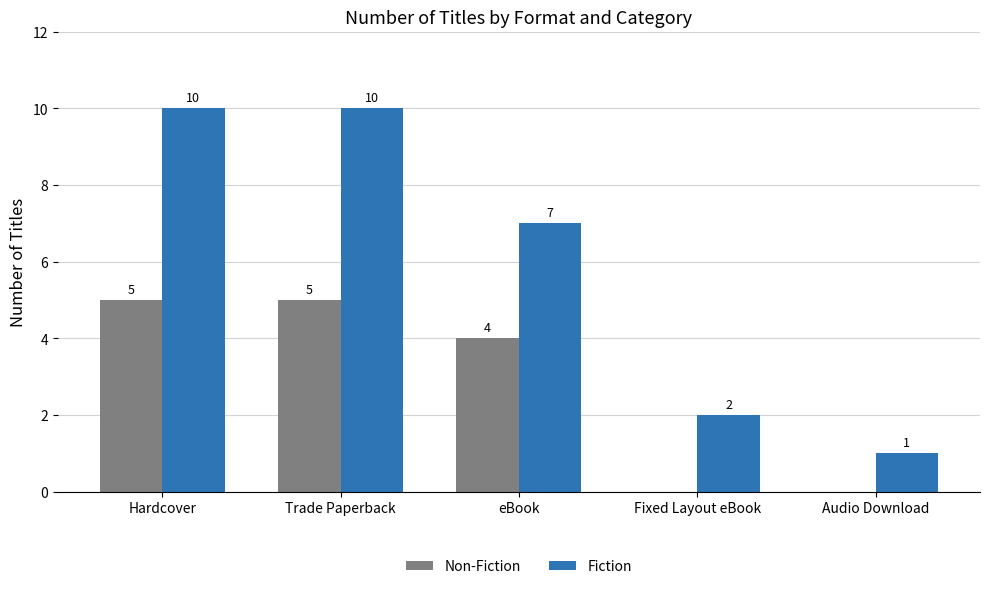

How many Fiction values are between 2 and 10?

4